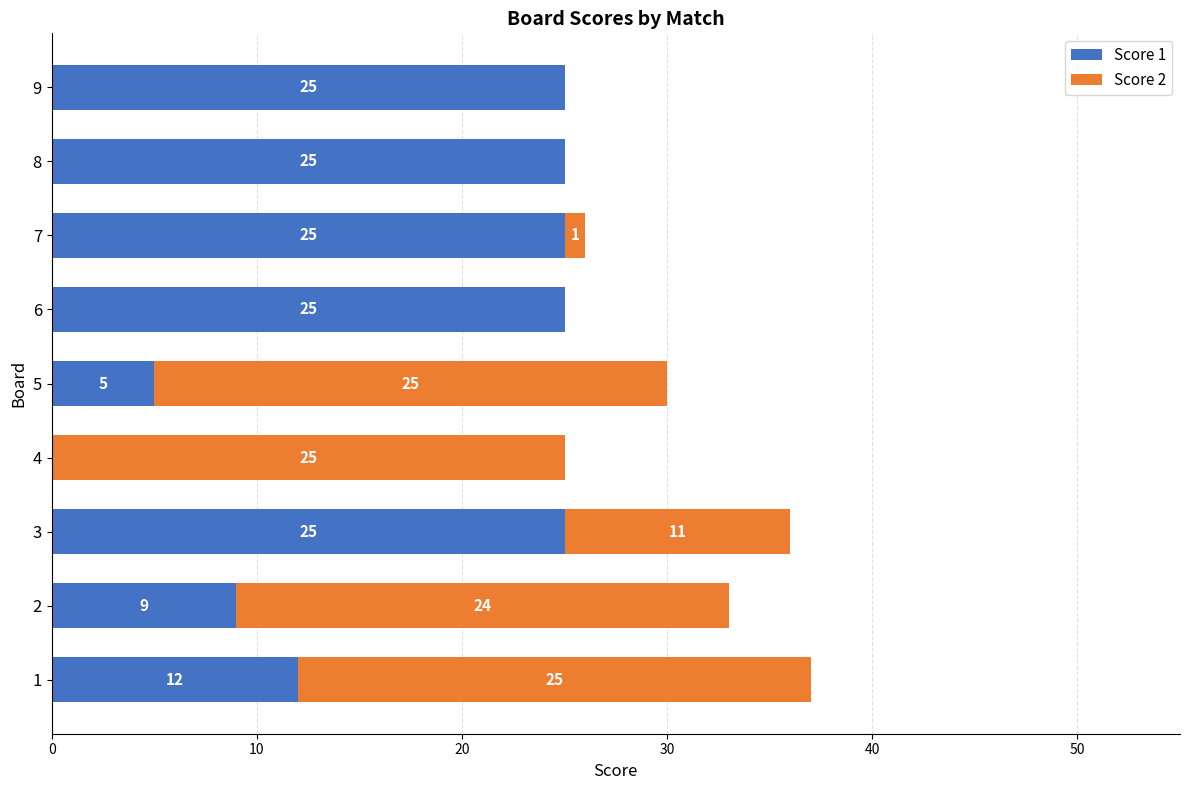

How many Score 1 values are between 9 and 25?

7